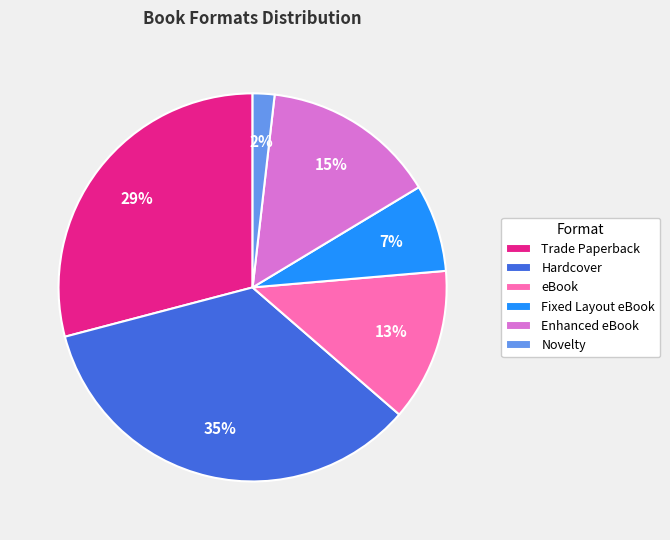

Which slice is the largest?

Hardcover